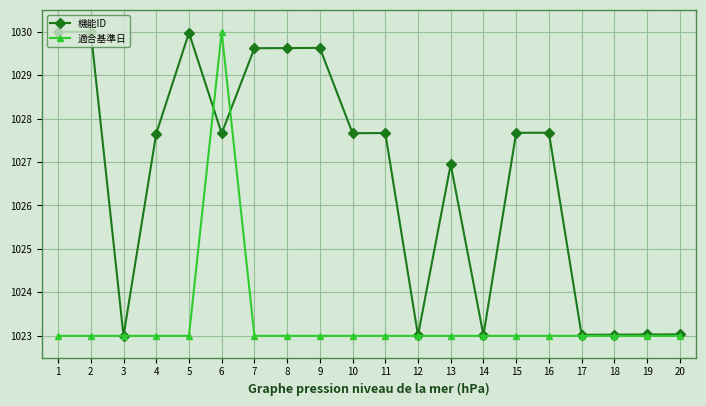

Reading left to right, what are all the values shown in this chart?

機能ID: 1030.0	1030.0	1023.0	1027.7	1030.0	1027.7	1029.6	1029.6	1029.6	1027.7	1027.7	1023.0	1026.9	1023.0	1027.7	1027.7	1023.0	1023.0	1023.0	1023.0
適合基準日: 1023.0	1023.0	1023.0	1023.0	1023.0	1030.0	1023.0	1023.0	1023.0	1023.0	1023.0	1023.0	1023.0	1023.0	1023.0	1023.0	1023.0	1023.0	1023.0	1023.0